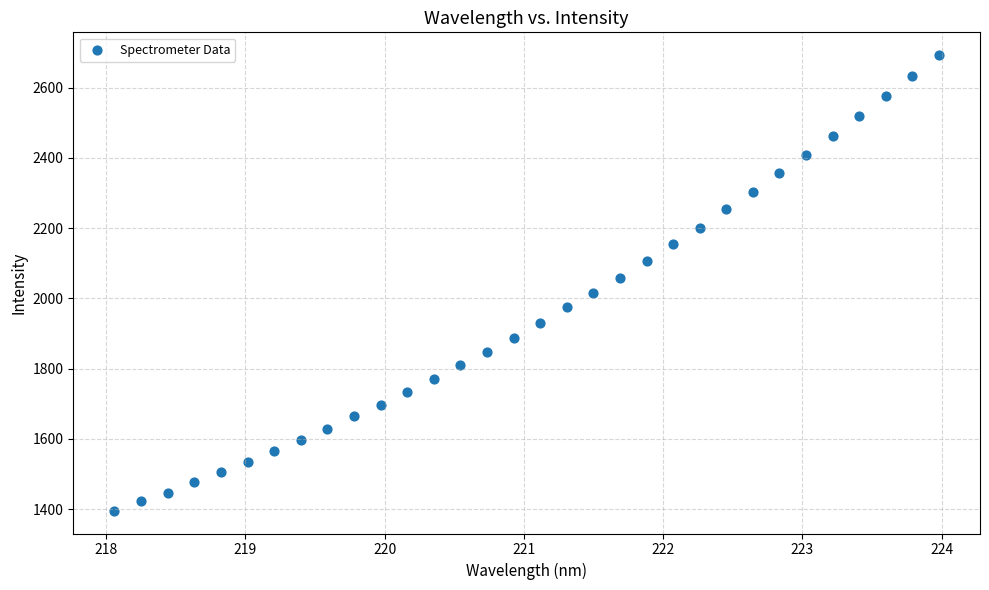

What is the range of X values (max minus min)?

5.9